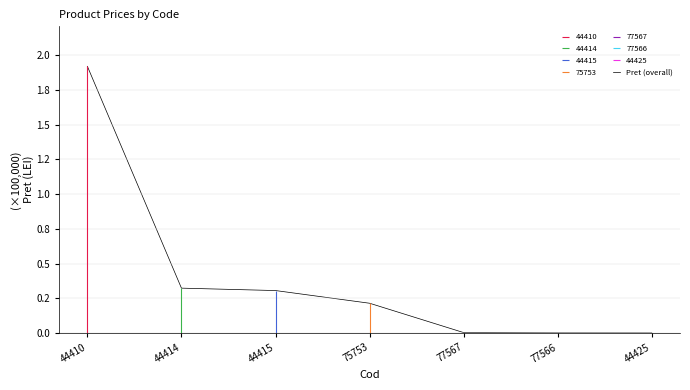

Which has a higher value, 77566 or 77567?

77567